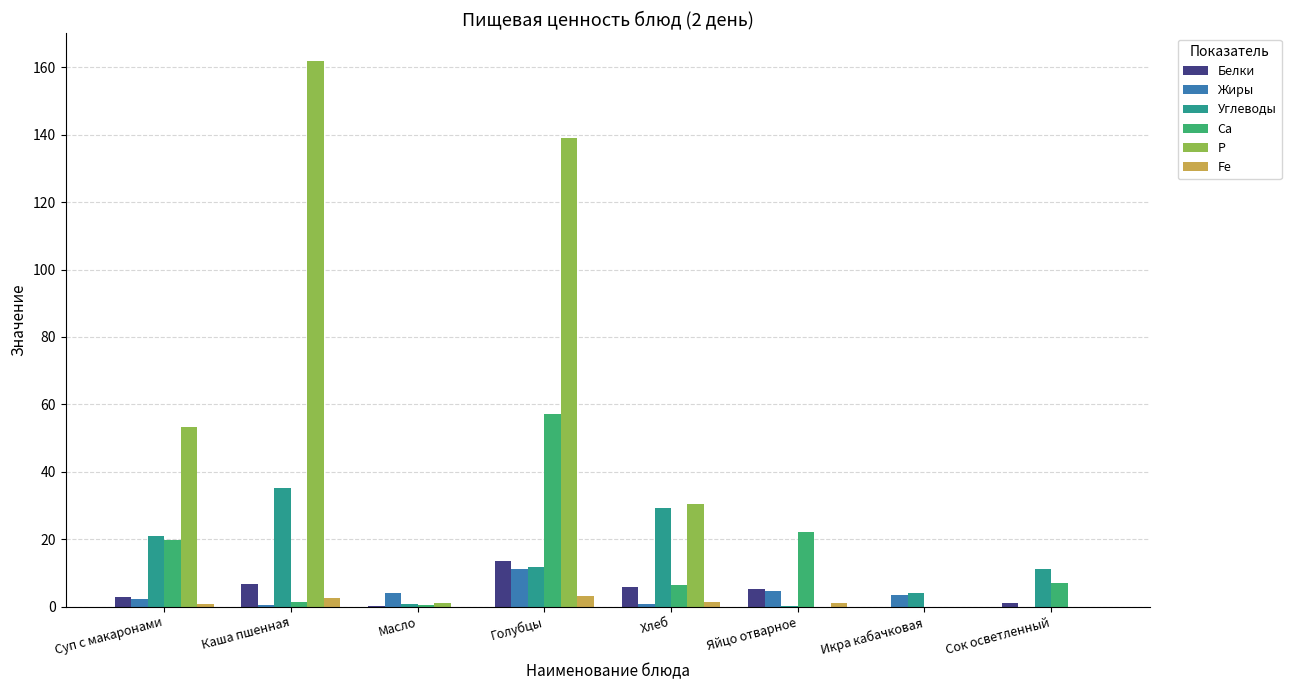

What is the sum of all Жиры values?

26.8